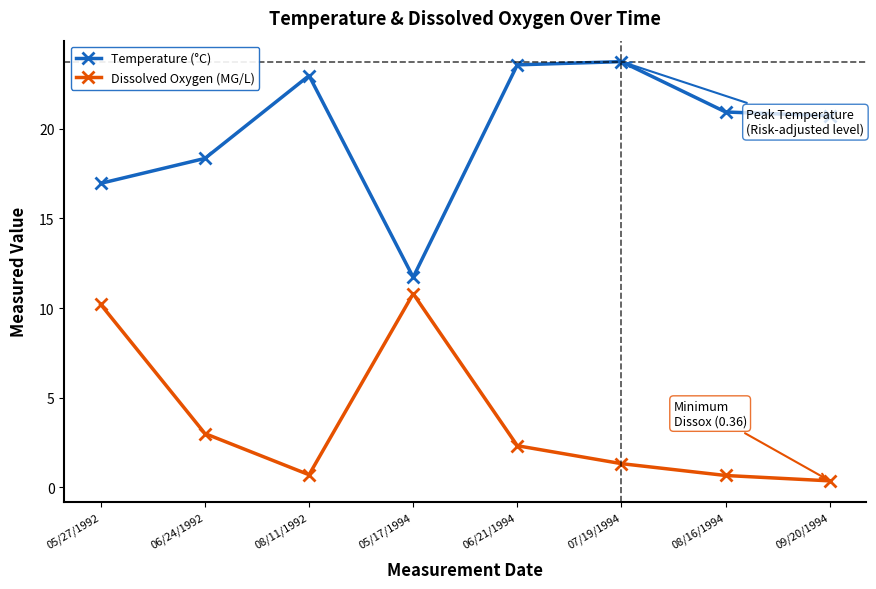

List the series in order of their peak value, lowest first.

Dissolved Oxygen (MG/L), Temperature (°C)